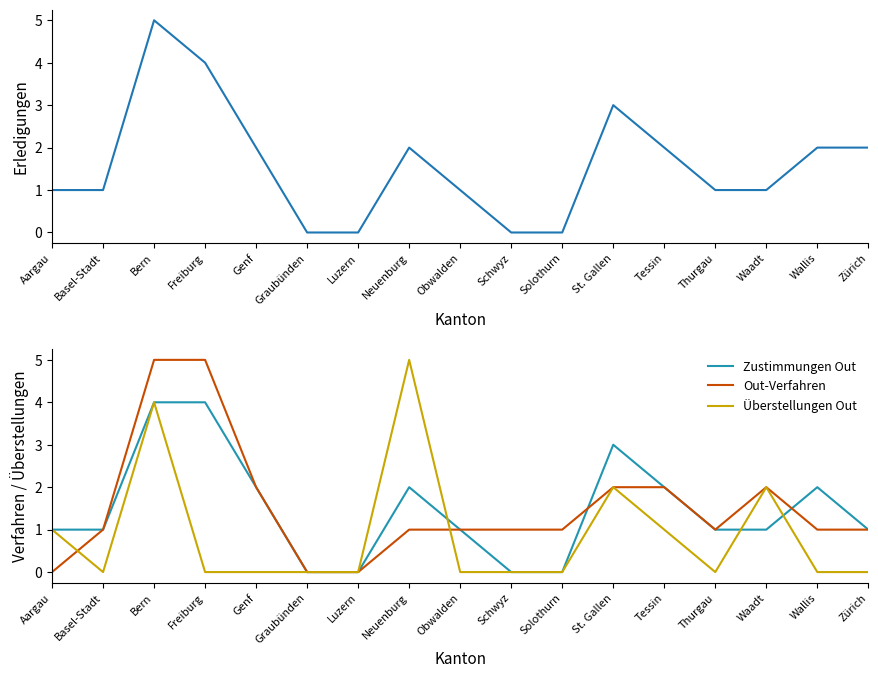

Reading right to left, transcribe all the data shown in this chart.

Total Erledigungen Out: 2	2	1	1	2	3	0	0	1	2	0	0	2	4	5	1	1
Zustimmungen Out: 1	2	1	1	2	3	0	0	1	2	0	0	2	4	4	1	1
Out-Verfahren: 1	1	2	1	2	2	1	1	1	1	0	0	2	5	5	1	0
Überstellungen Out: 0	0	2	0	1	2	0	0	0	5	0	0	0	0	4	0	1